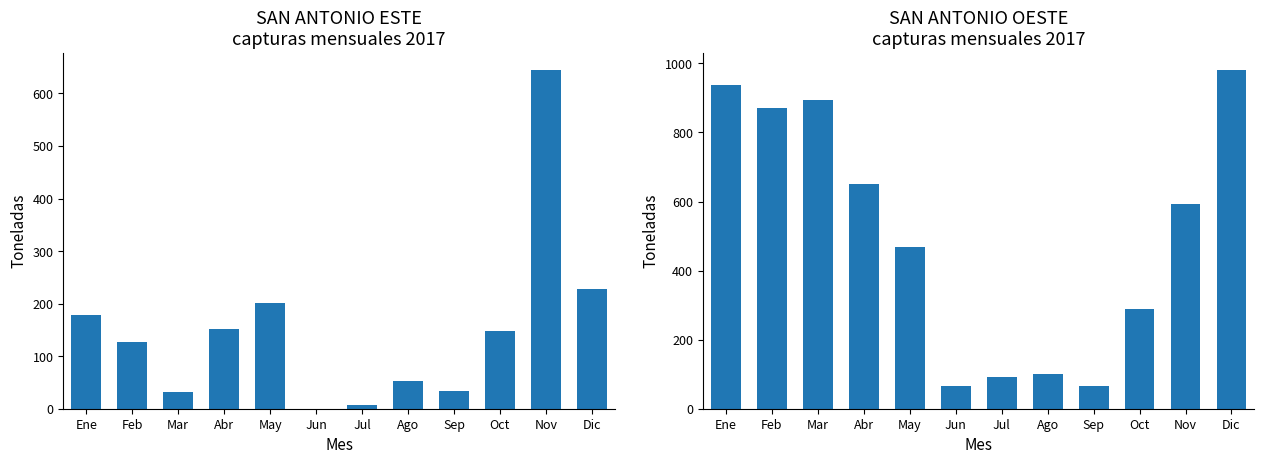

Which category has the lowest value across all series?

Jun